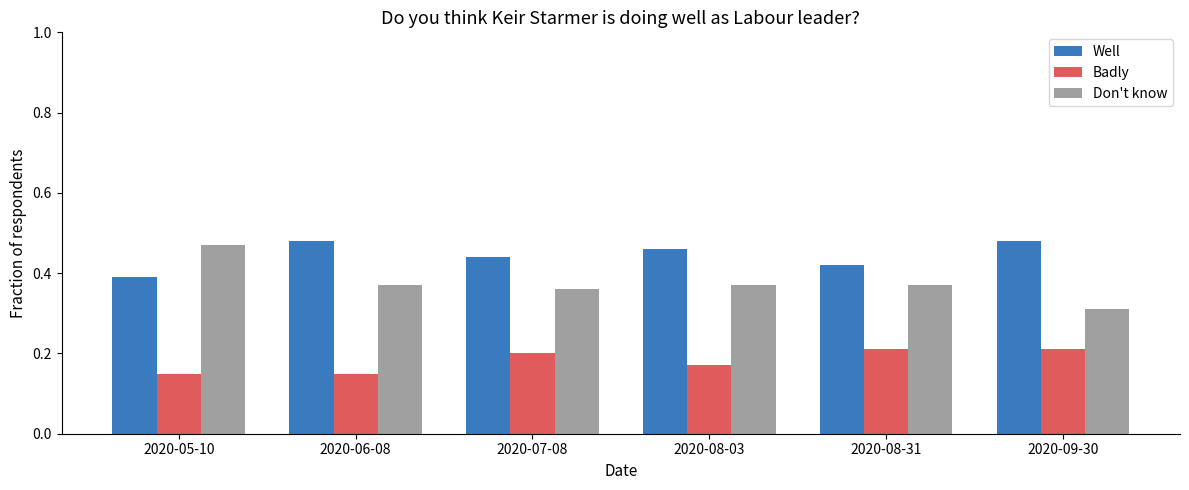

Does the chart contain stacked bars?

No